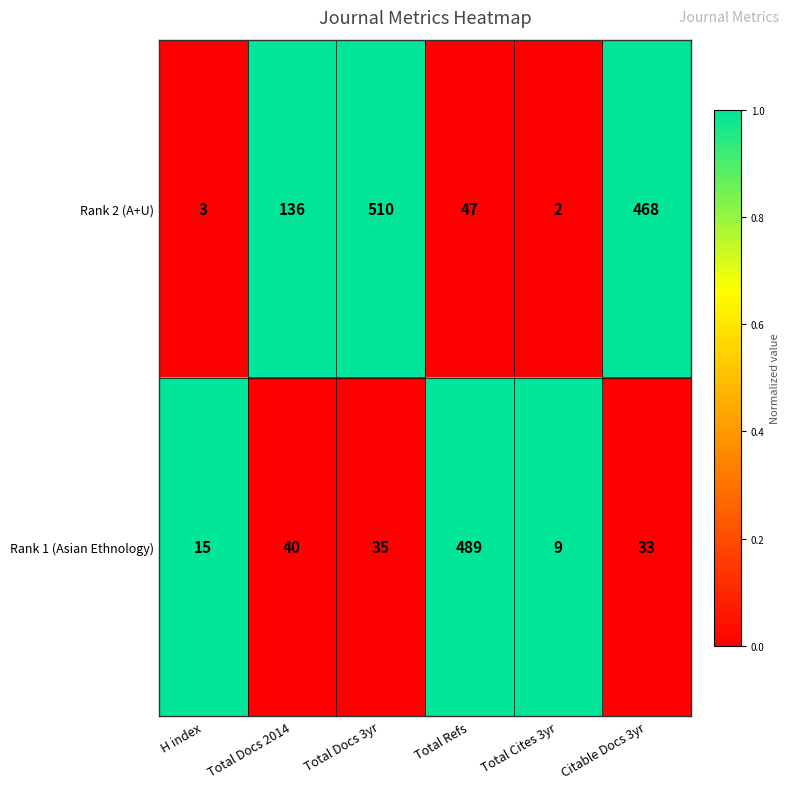

Is it true that Rank 2 (A+U) equals 47 at Total Refs?

True